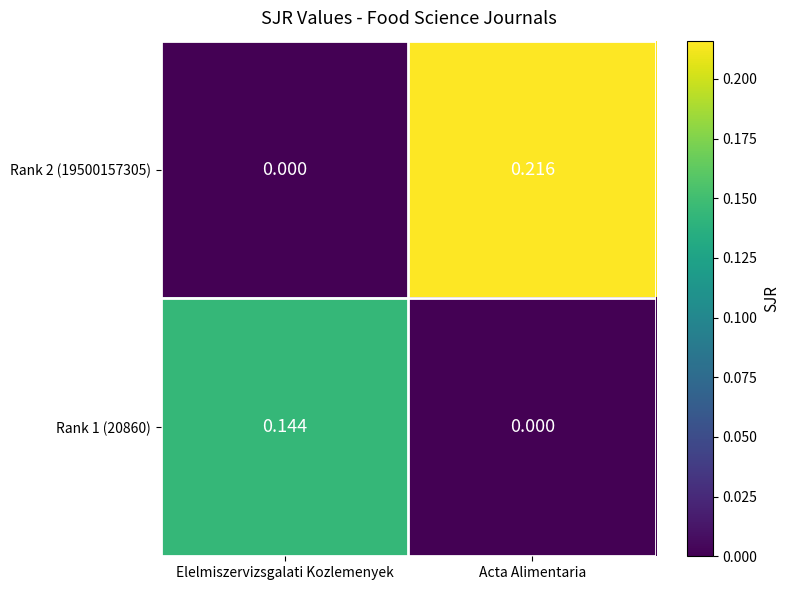

At which category is the sum across all series the highest?

Acta Alimentaria